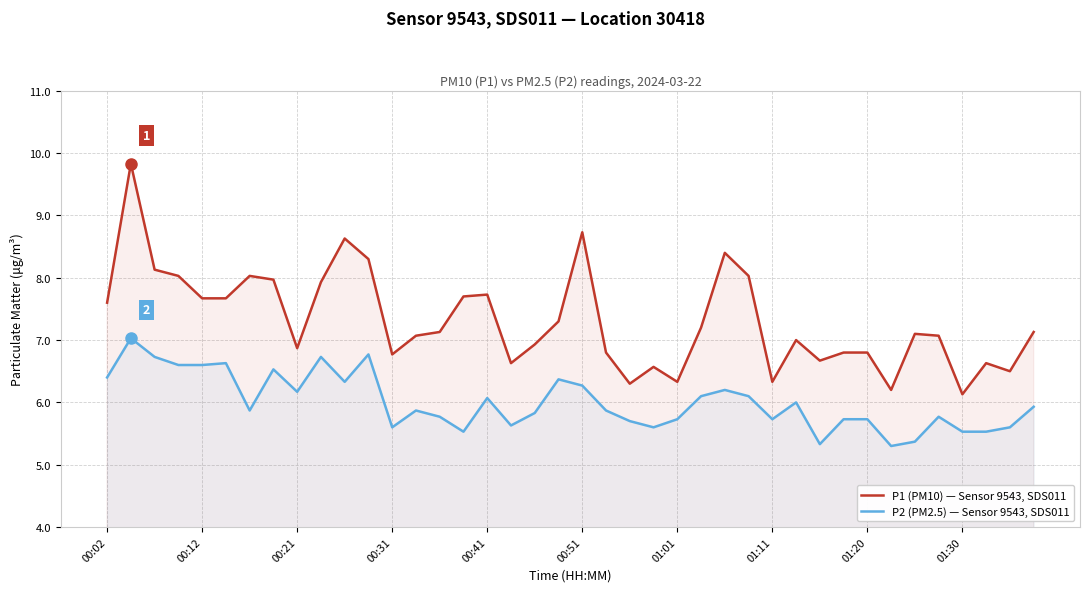

How many distinct data groups are displayed?

2